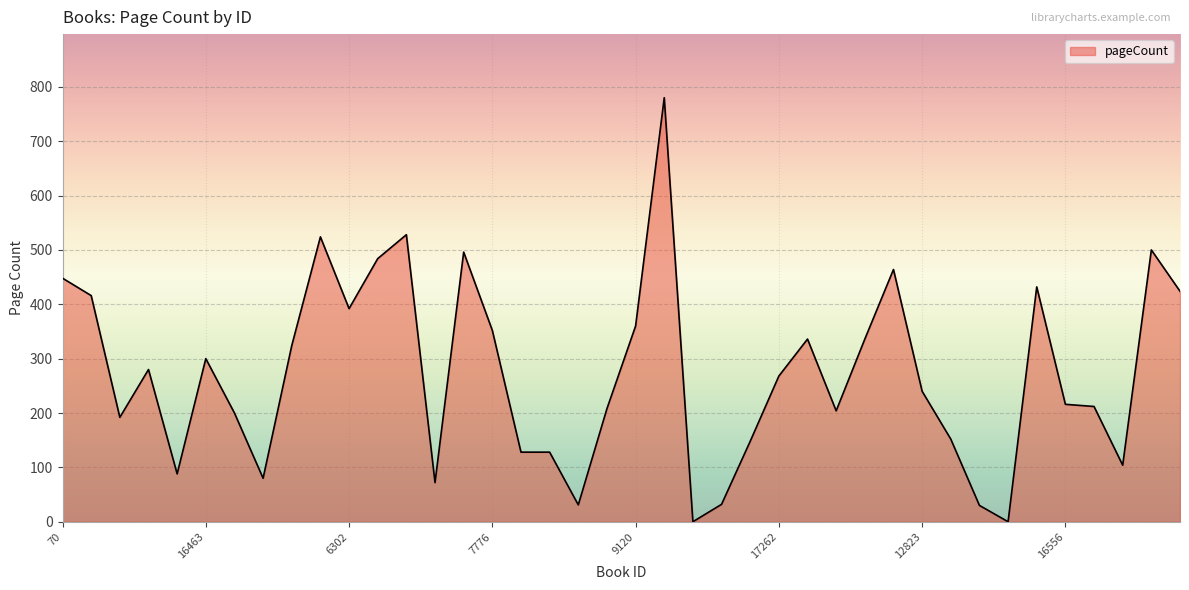

What is the greatest value displayed?

780